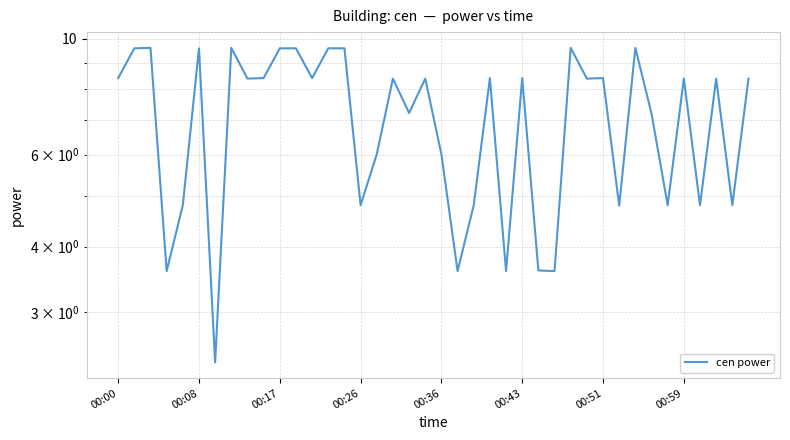

At which label is the value closest to 6?

16